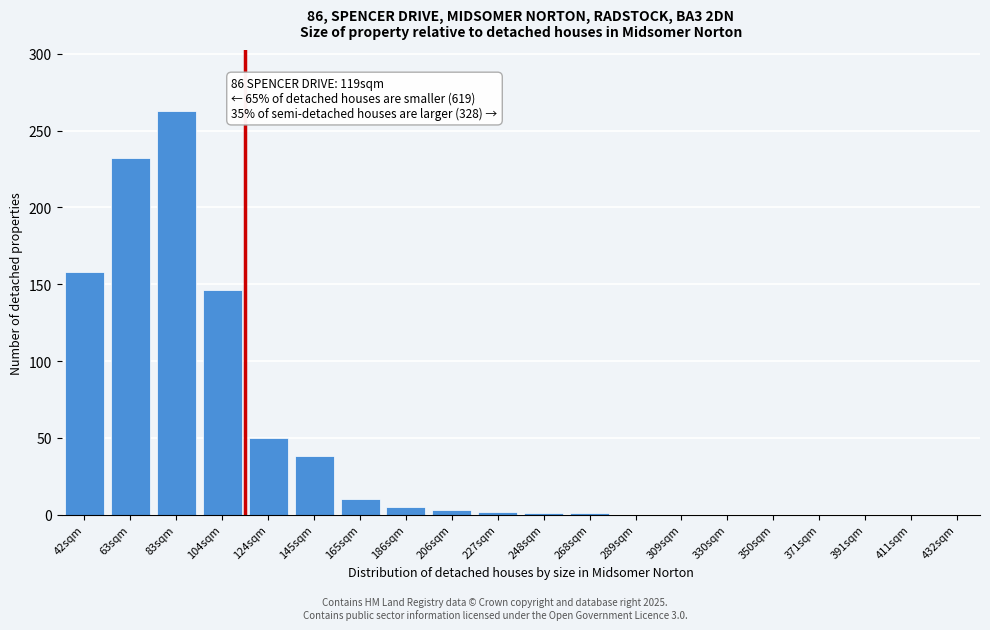

True or false: the data shows 280 at 42sqm.

False